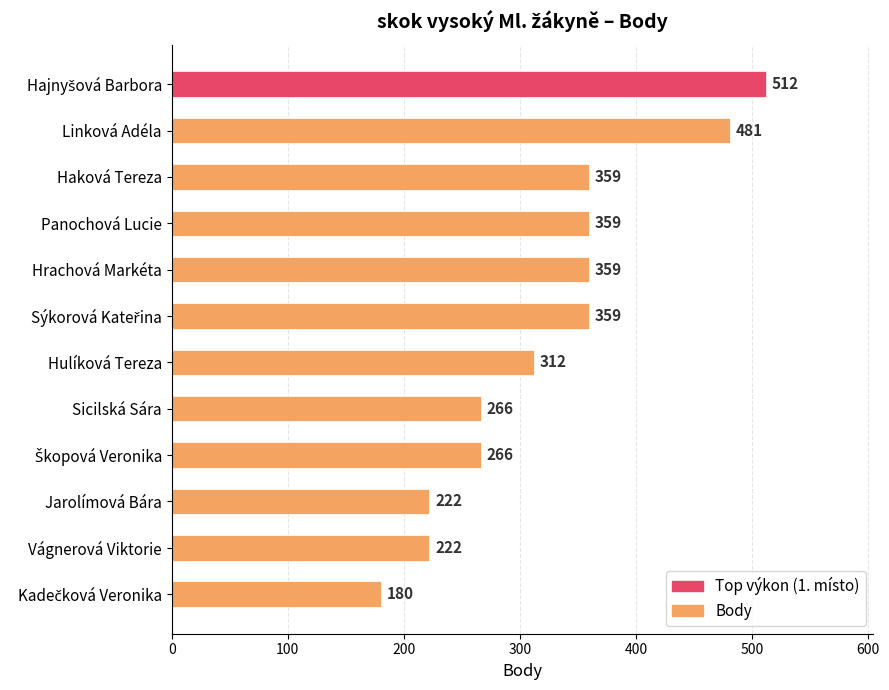

How many bars are there in total?

12